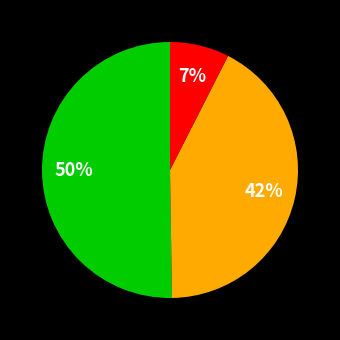

Is there a majority slice in this chart?

Yes